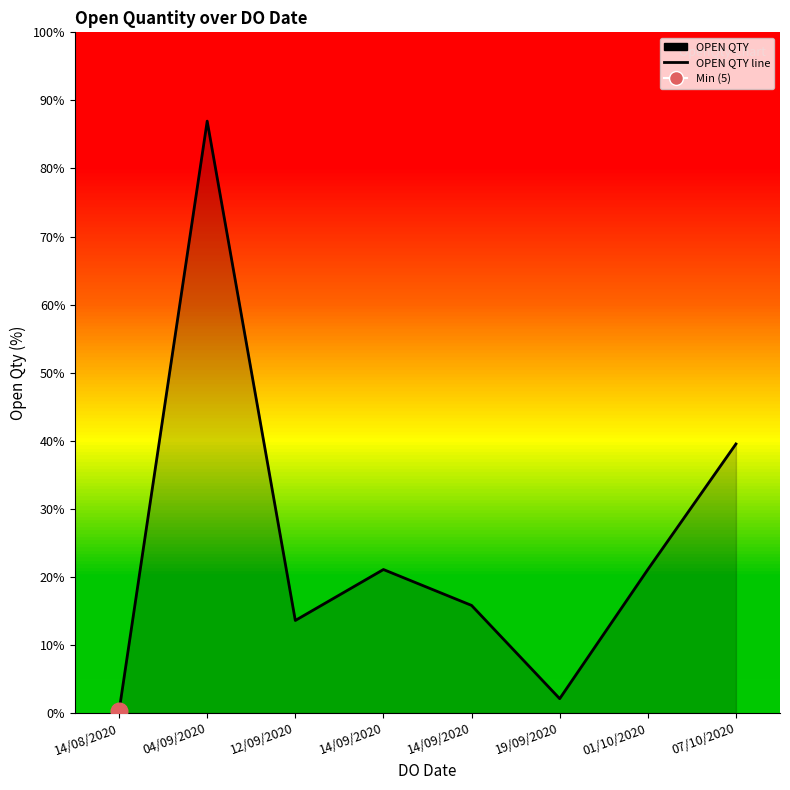

How many lines are shown in the chart?

1